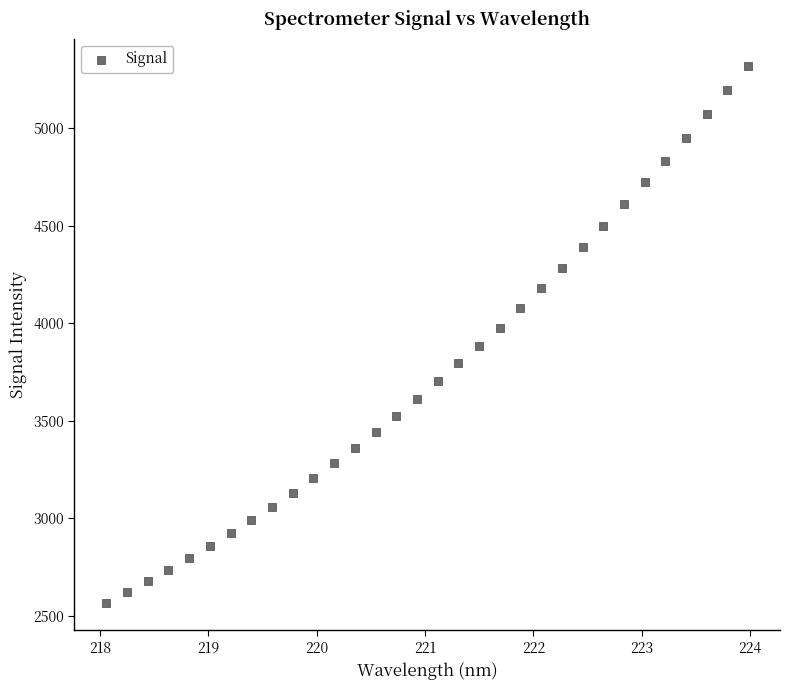

What is the range of X values (max minus min)?

5.9